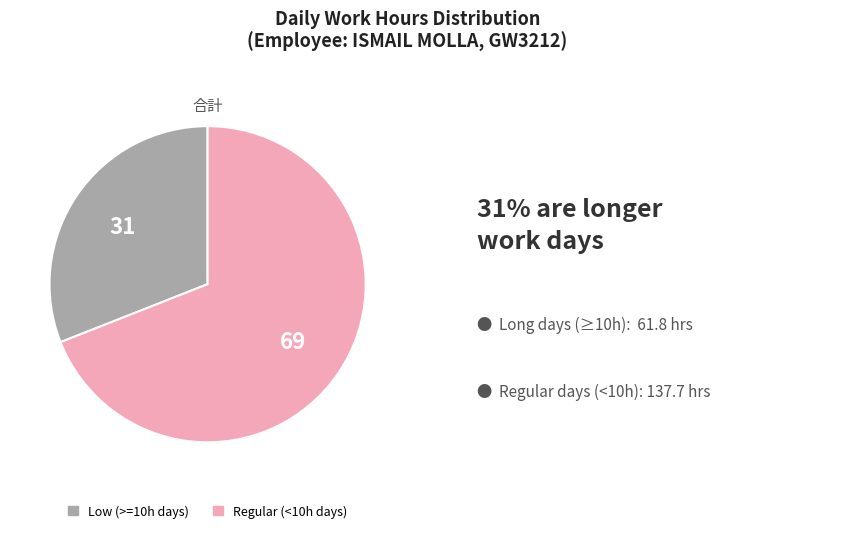

Does any single category account for the majority?

Yes